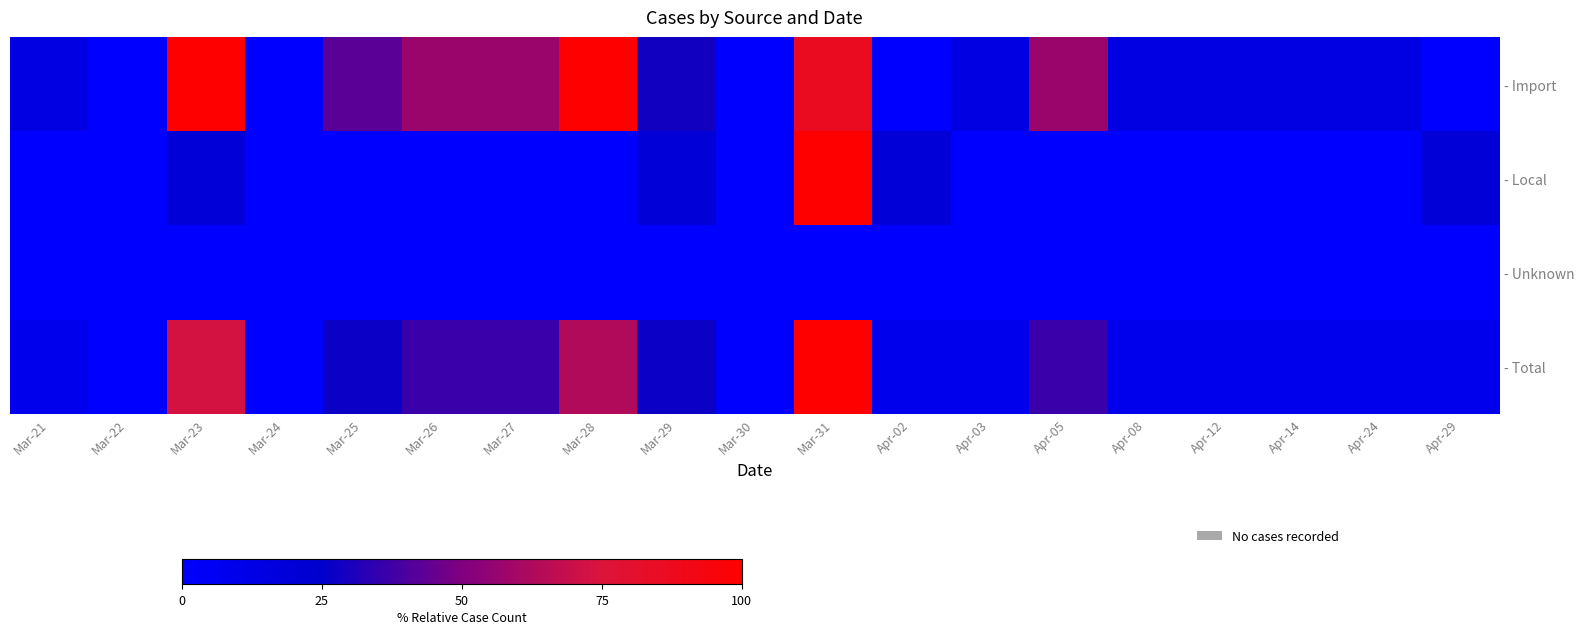

What is the maximum value shown in the chart?

100.0